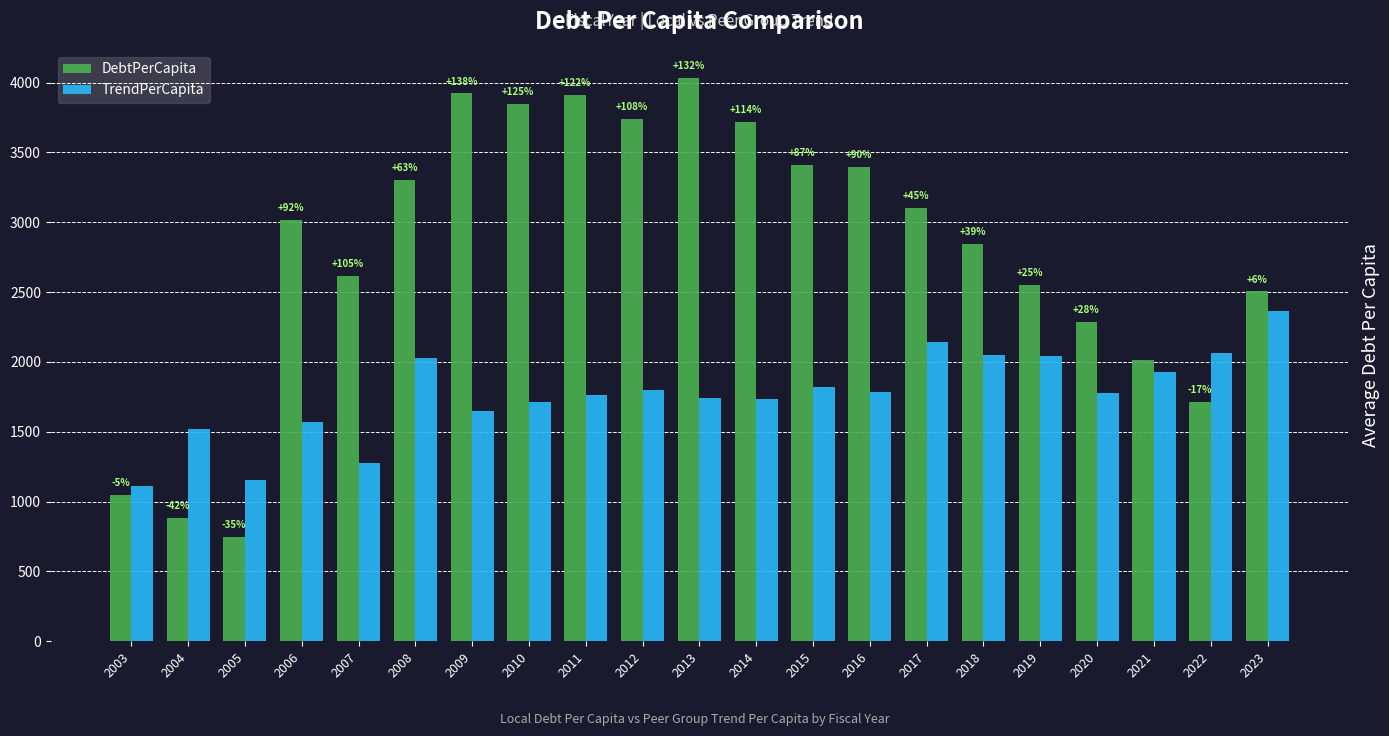

What is the difference between the TrendPerCapita values at 2016 and 2019?

254.8